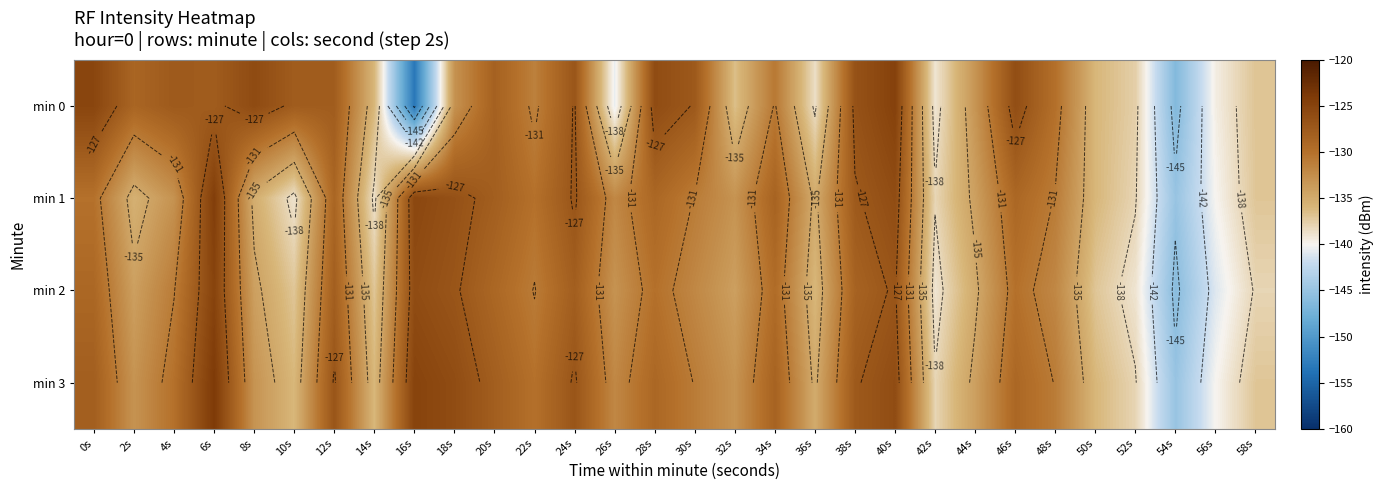

What is the average value of the min 3 series?

-131.8